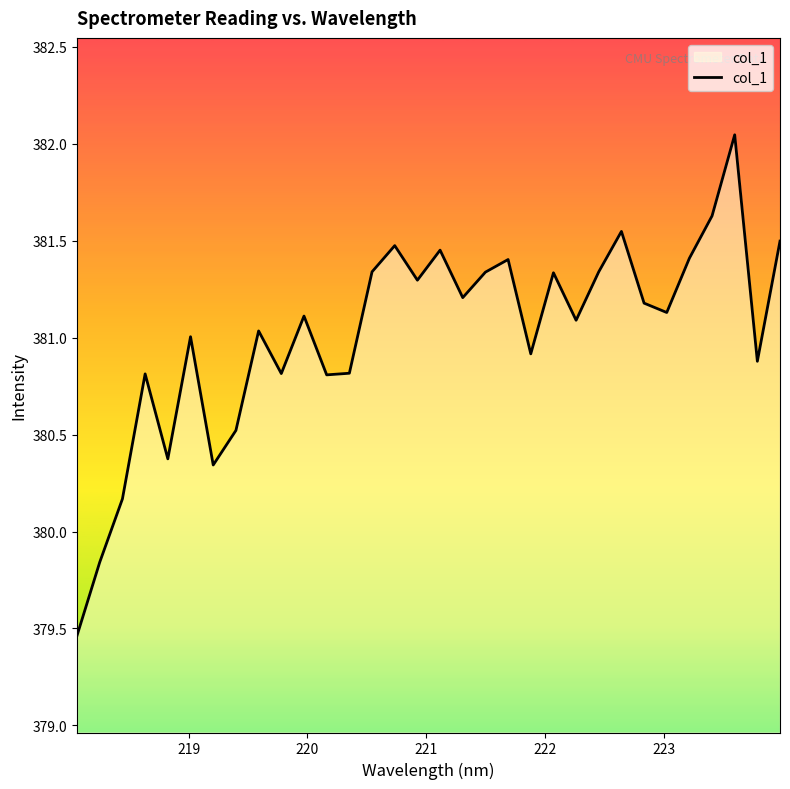

How many series are shown in this chart?

1